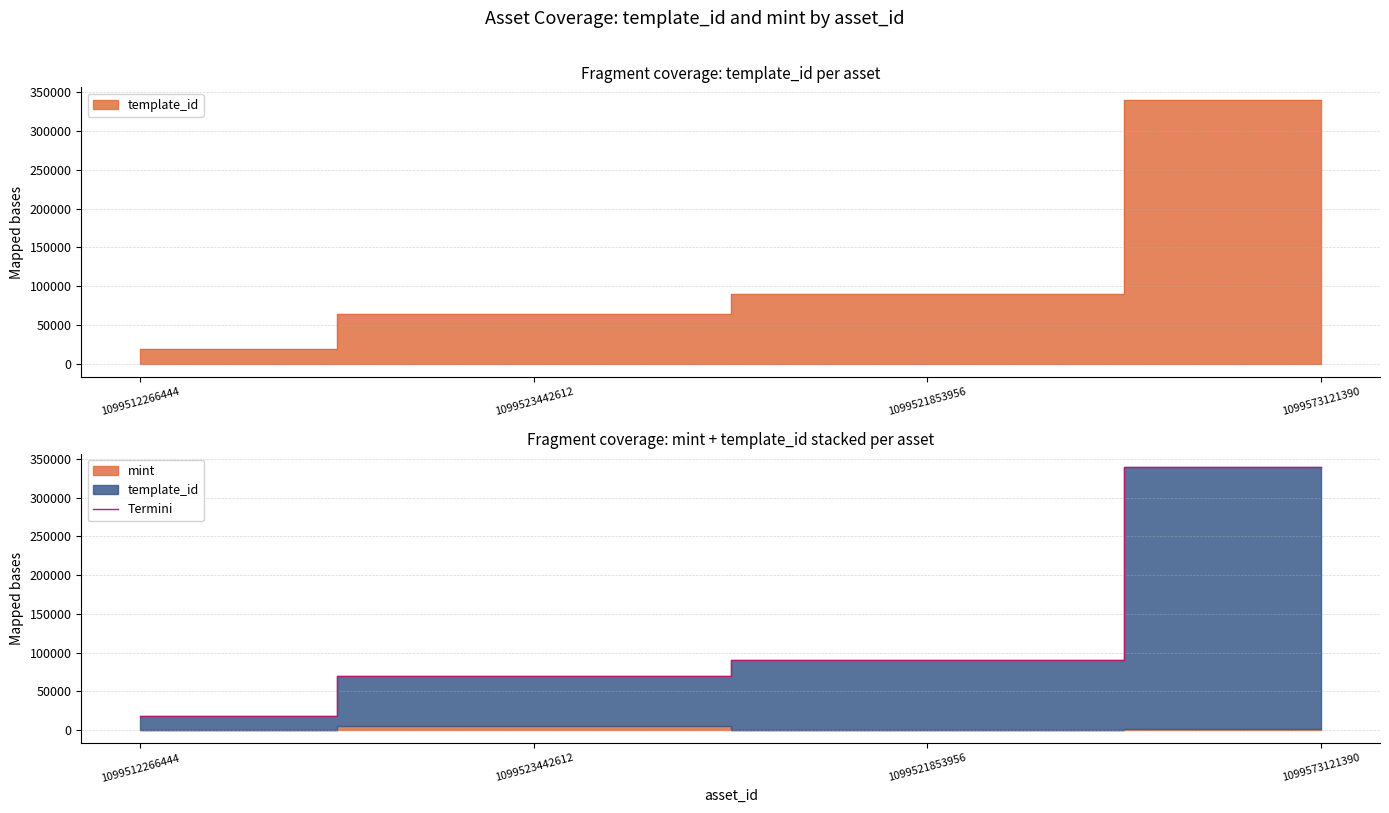

Is it true that the value at 1099512266444 is 31215?

False